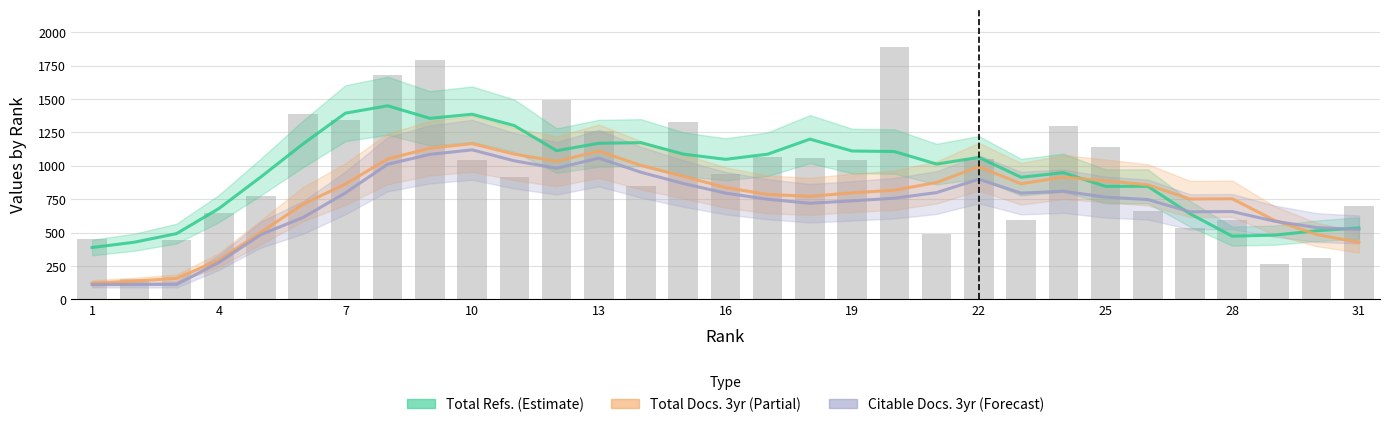

Does the chart contain stacked bars?

No